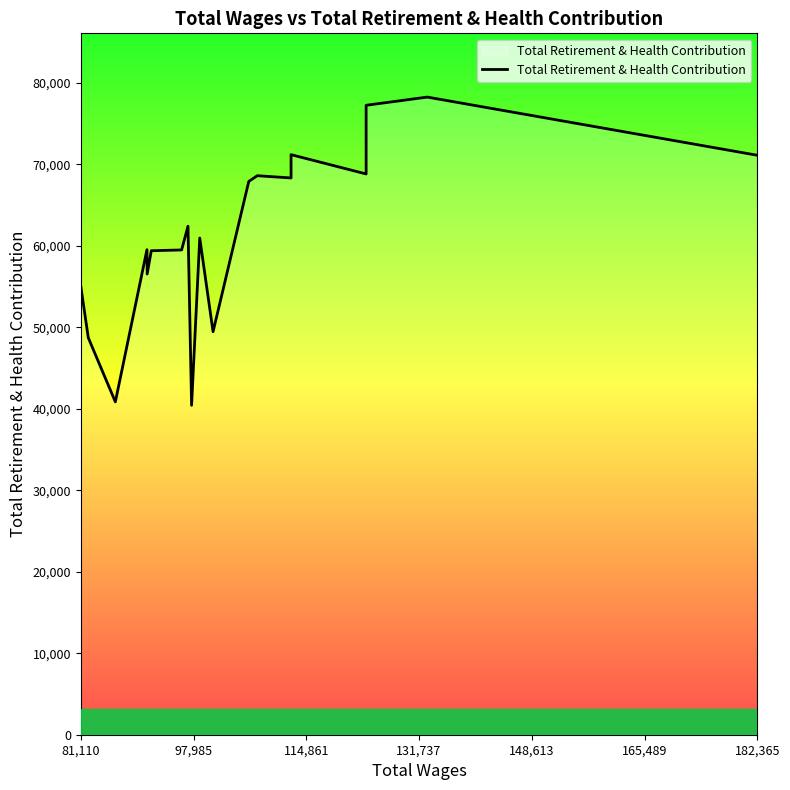

Count the number of data series in this chart.

1